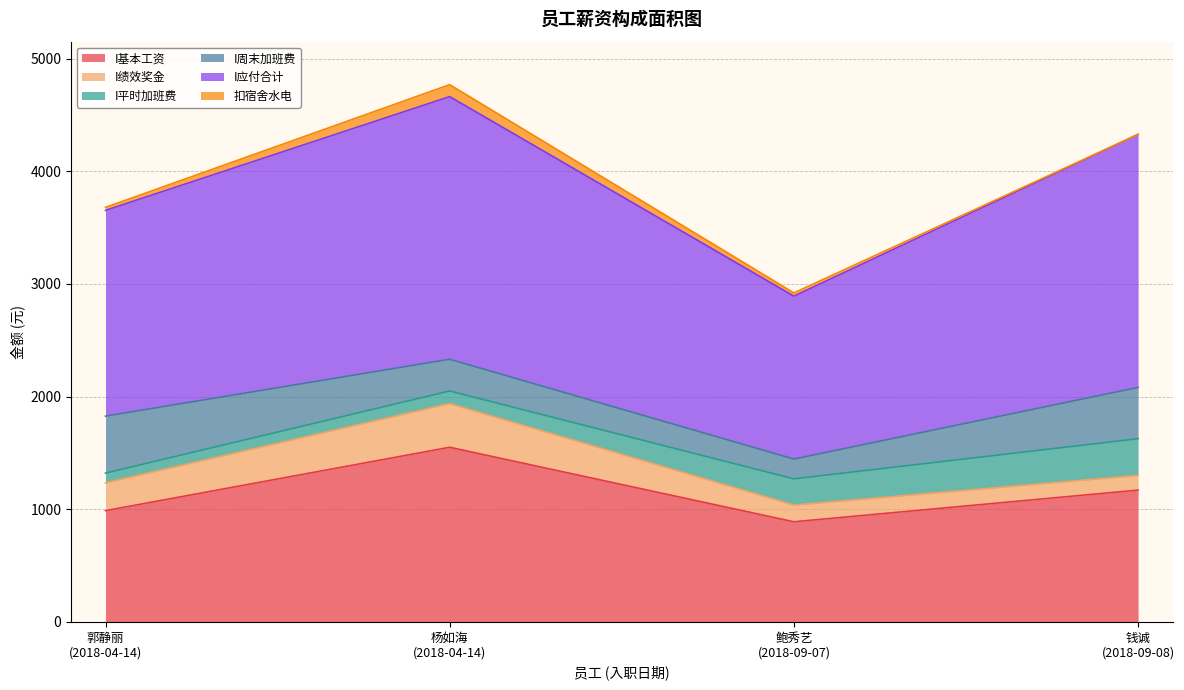

What position from the right is 杨如海
(2018-04-14)?

3